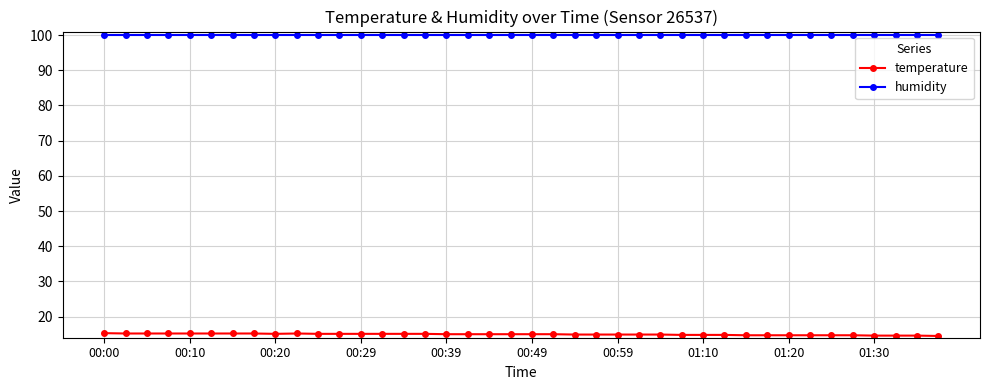

Rank the series by their maximum value, from highest to lowest.

humidity, temperature